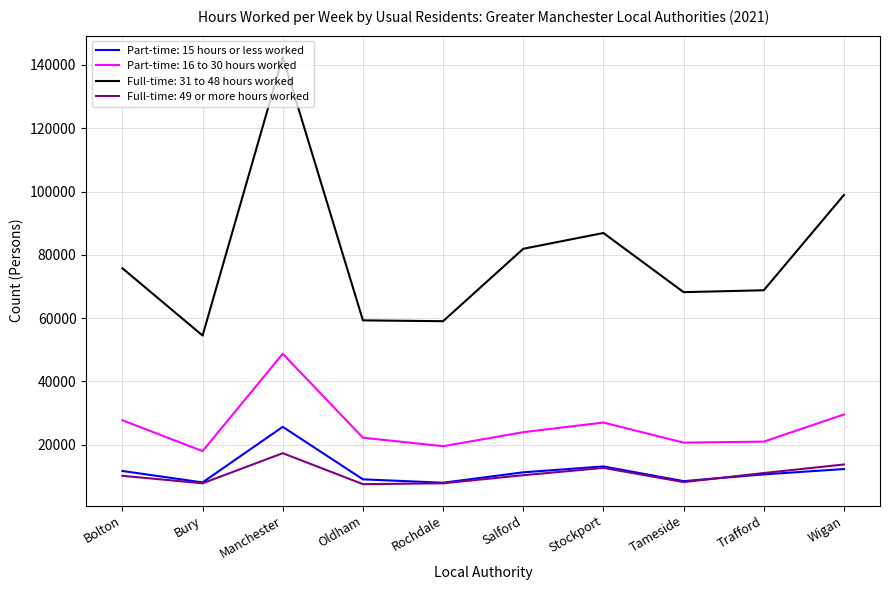

At which label does Full-time: 49 or more hours worked first exceed 10391?

Manchester